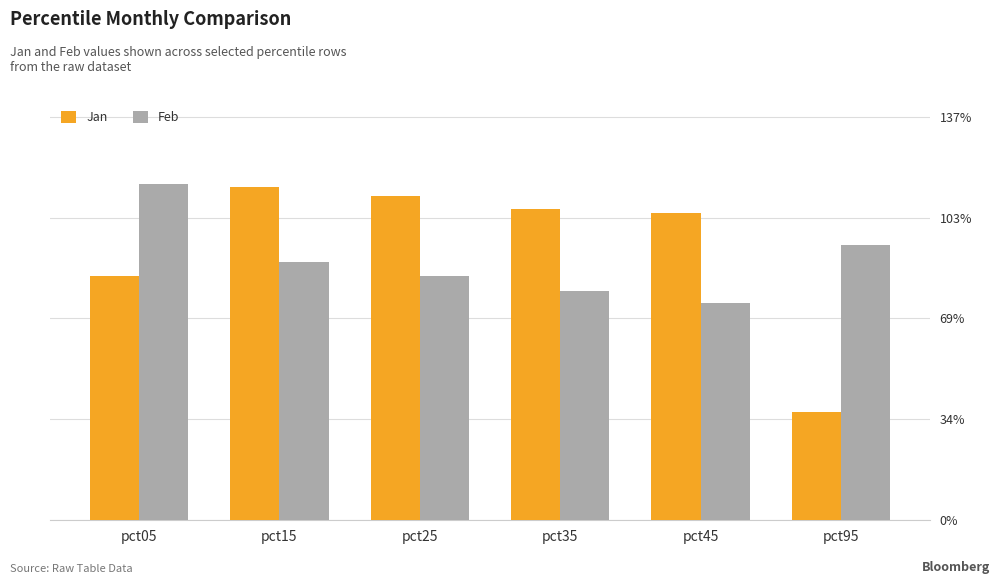

True or false: Jan has a value of 0.4 at pct95.

True